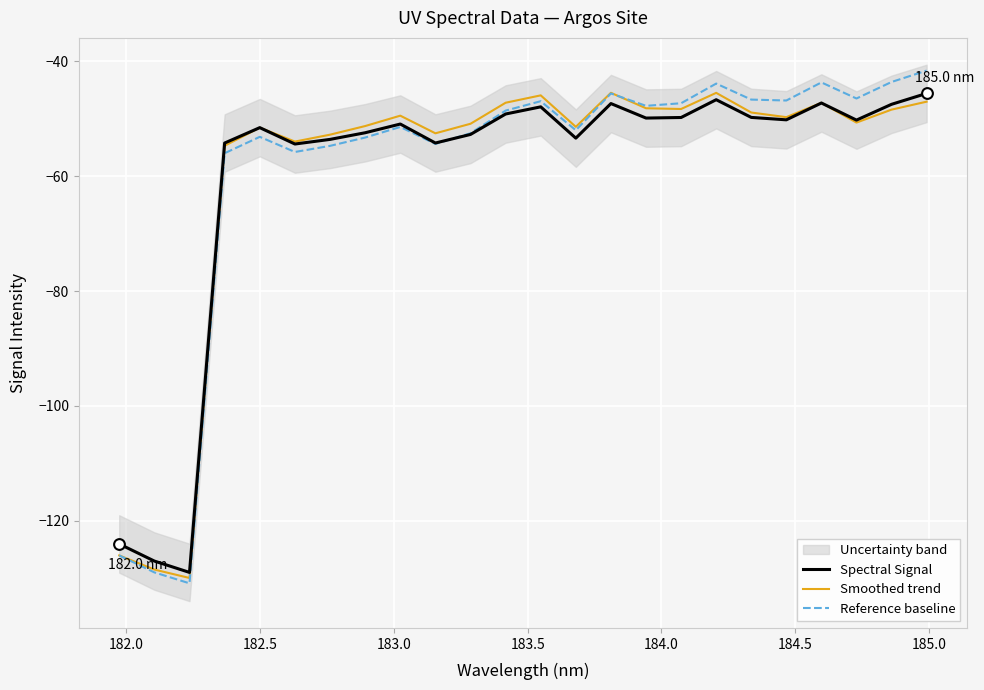

Which series has the largest Y range (max minus min)?

Reference baseline